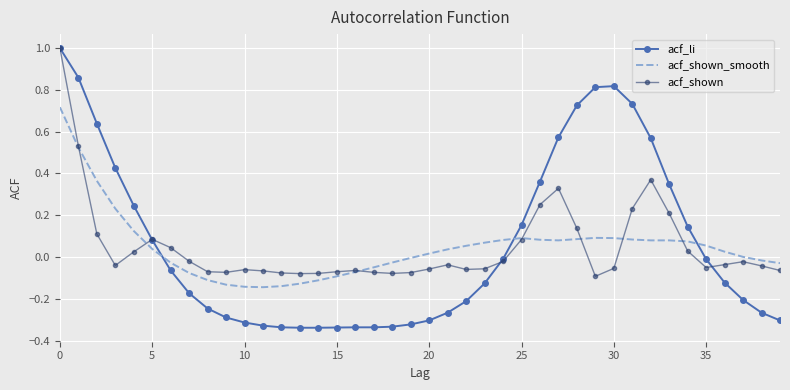

Count the number of categories in the chart.

40